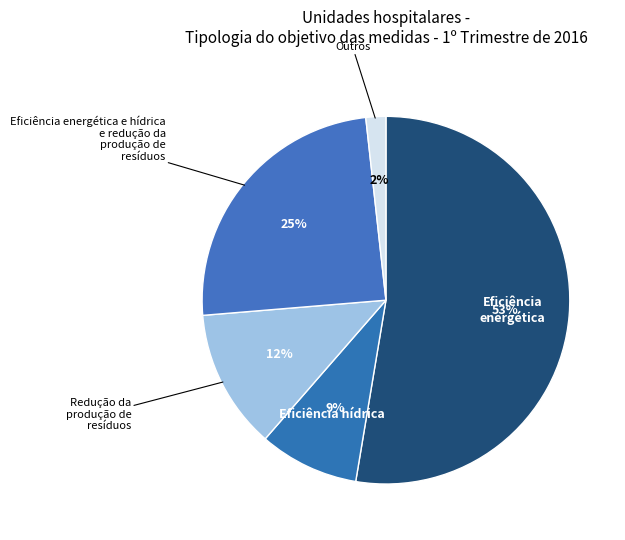

True or false: Outros accounts for 2% of the total.

True